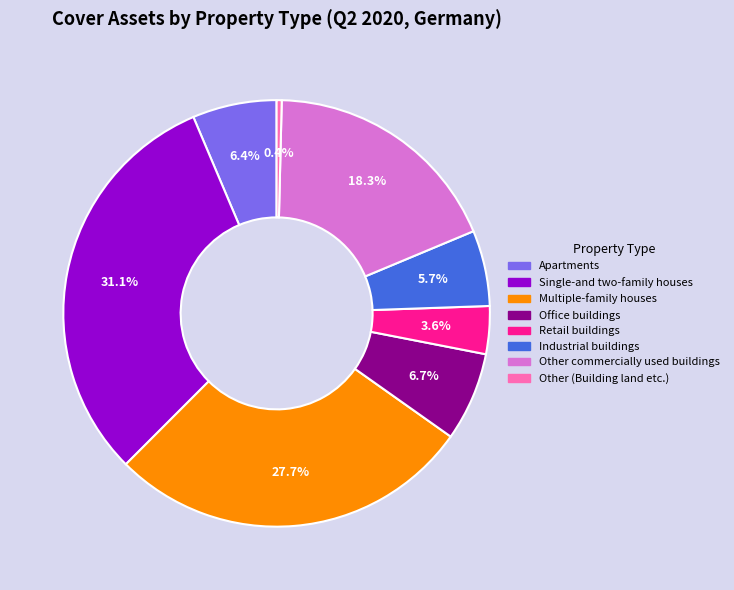

How many slices are in this pie chart?

8